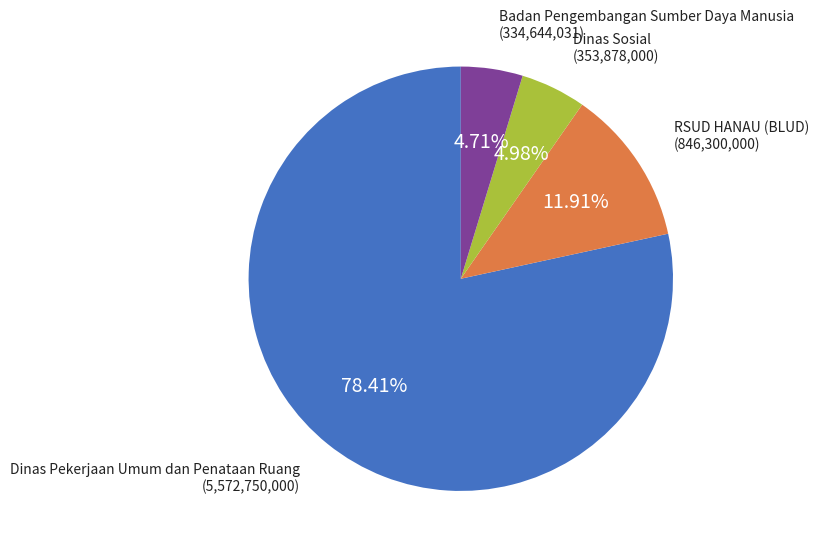

Is there a majority slice in this chart?

Yes